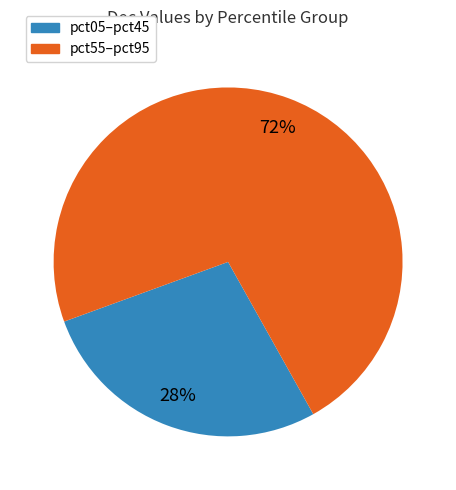

Is there a majority slice in this chart?

Yes